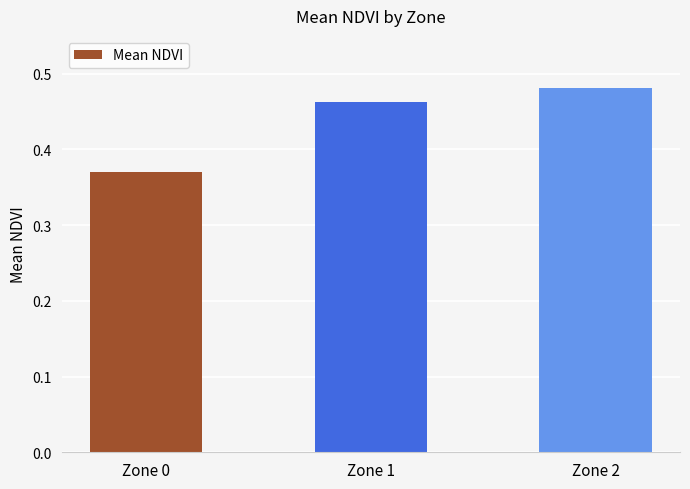

List the labels in order of value, smallest first.

Zone 0, Zone 1, Zone 2